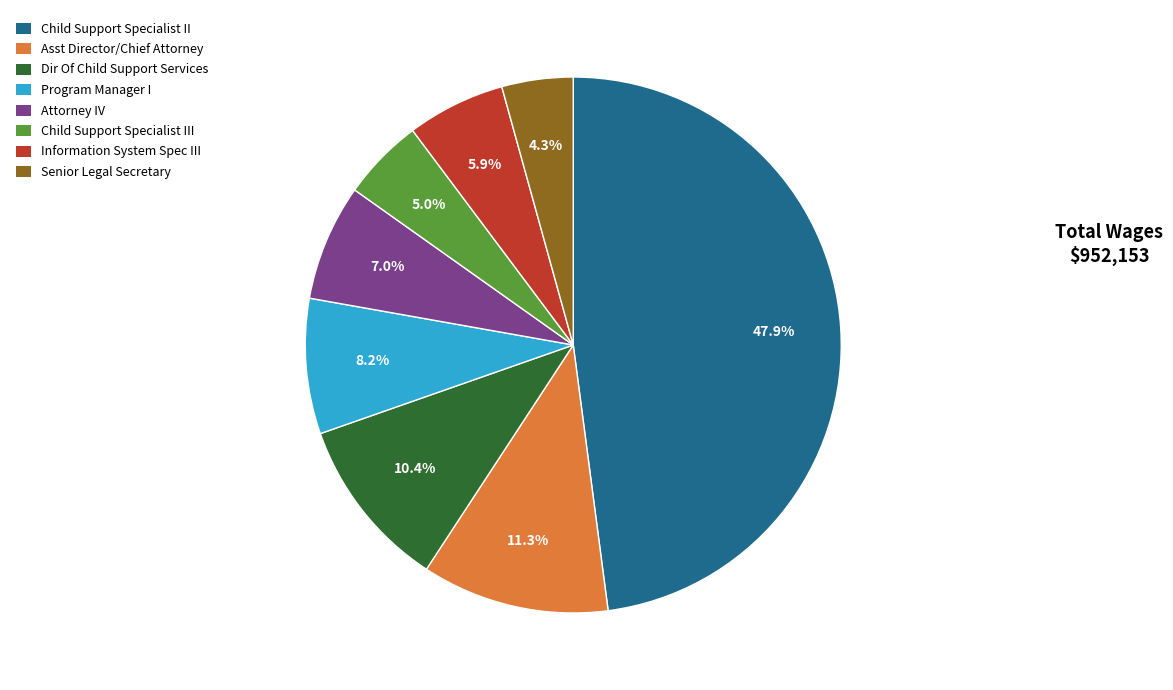

What is the total percentage of Child Support Specialist III and Information System Spec III?

10.9%